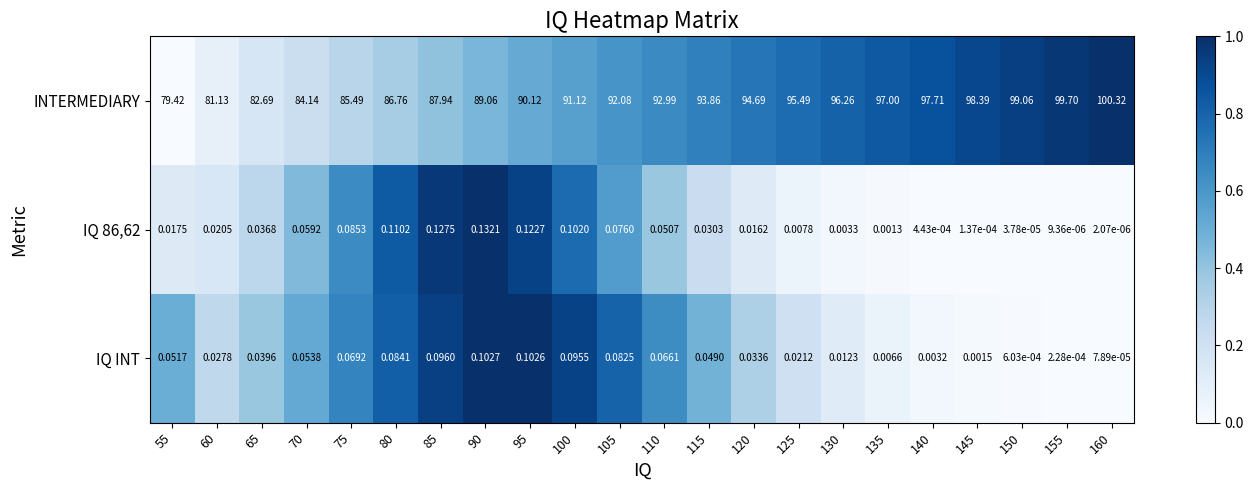

Is the value of IQ INT at 140 greater than the value of IQ 86,62 at 140?

Yes